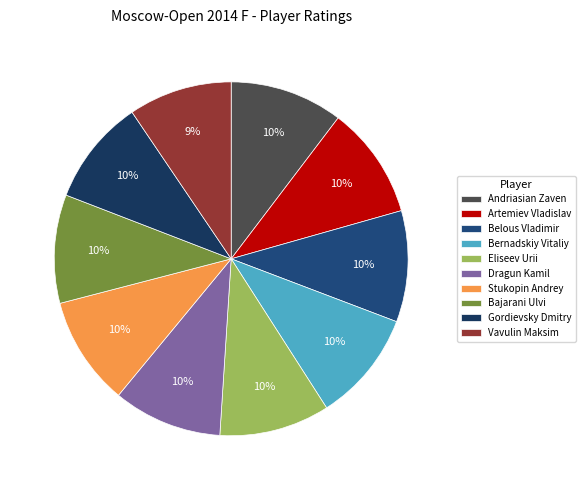

True or false: Artemiev Vladislav accounts for 4% of the total.

False